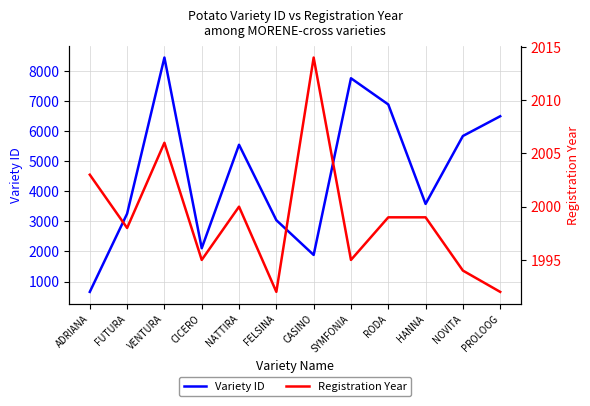

Is this an area chart (filled region under the line)?

No